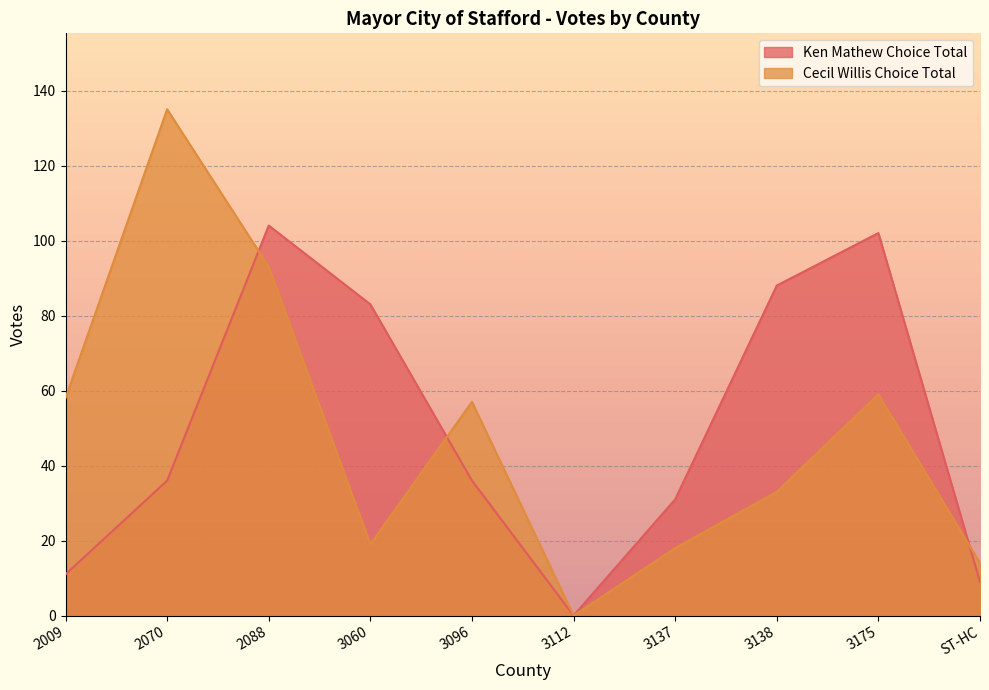

What is the spread (max minus min) of values at ST-HC?

5